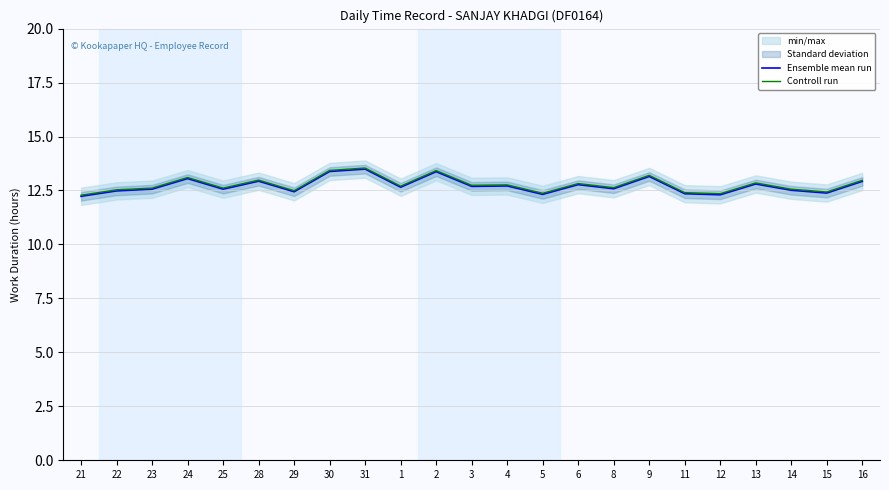

Reading left to right, transcribe all the data shown in this chart.

Ensemble mean run: 12.2	12.5	12.6	13.1	12.6	12.9	12.4	13.4	13.5	12.7	13.4	12.7	12.7	12.3	12.8	12.6	13.2	12.3	12.3	12.8	12.5	12.4	12.9
Controll run: 12.3	12.5	12.6	13.1	12.6	13.0	12.5	13.4	13.5	12.7	13.4	12.7	12.8	12.4	12.8	12.6	13.2	12.4	12.4	12.9	12.6	12.4	13.0